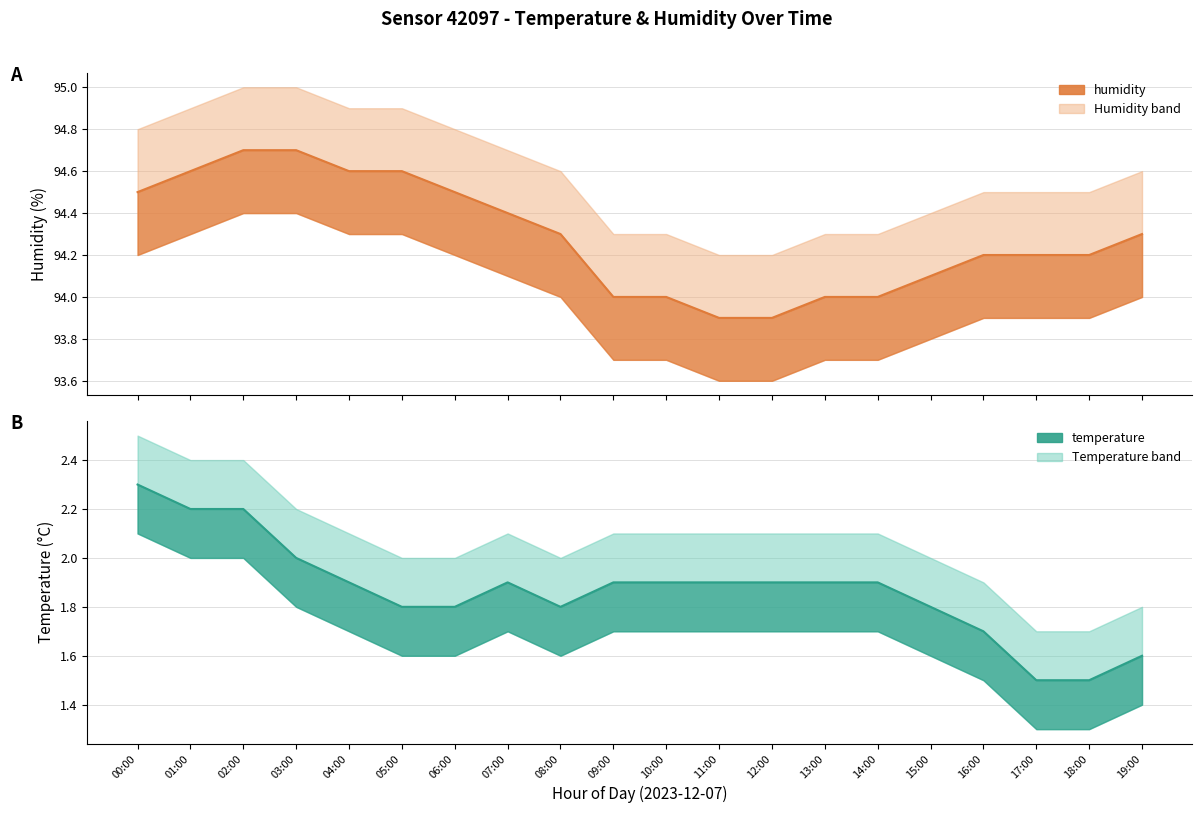

What is the value of the humidity_upper point at the 12th from the left?

94.2